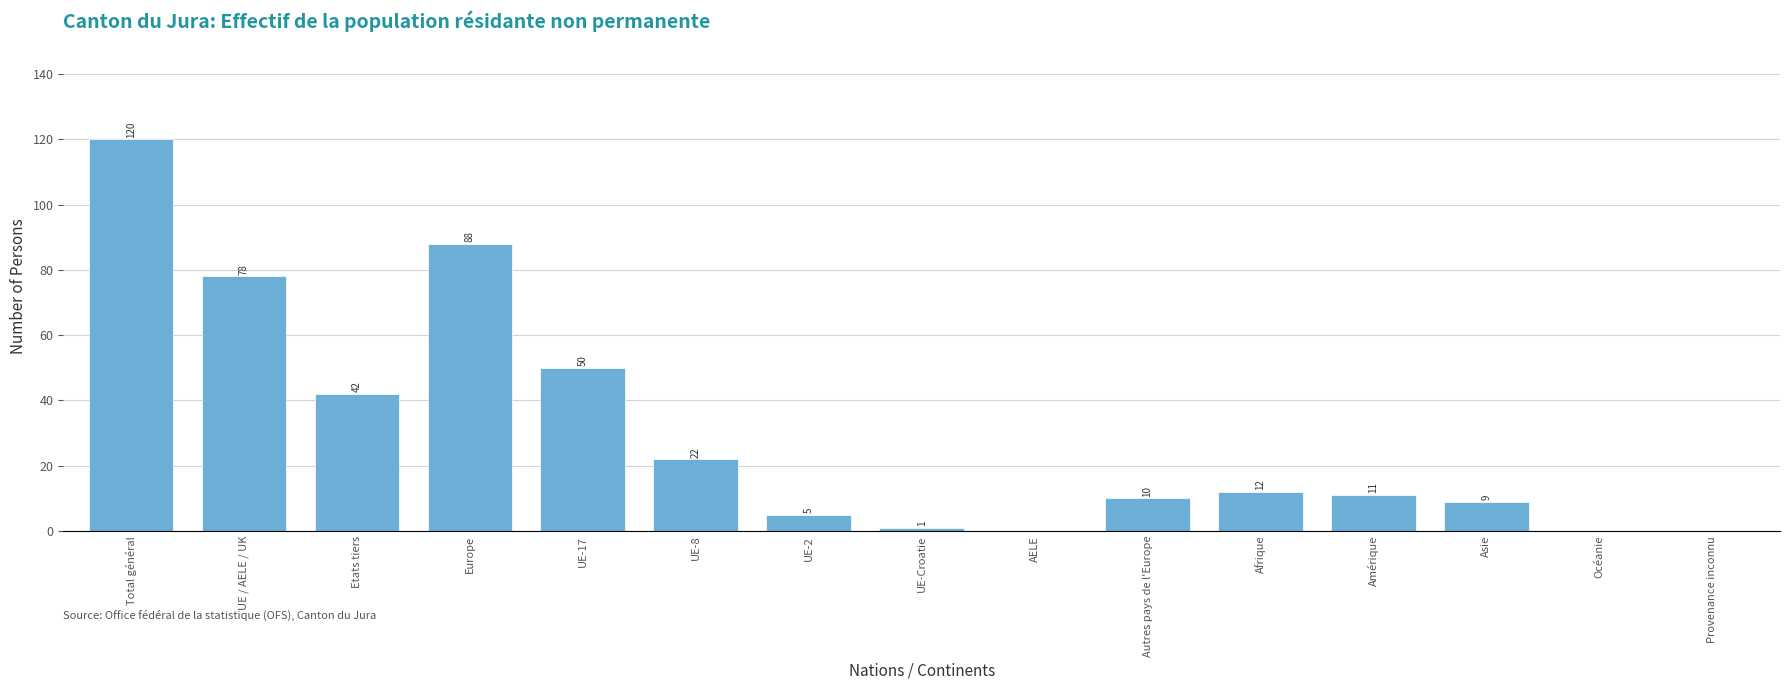

Reading left to right, transcribe all the data shown in this chart.

Total général=120	UE / AELE / UK=78	Etats tiers=42	Europe=88	UE-17=50	UE-8=22	UE-2=5	UE-Croatie=1	AELE=0	Autres pays de l'Europe=10	Afrique=12	Amérique=11	Asie=9	Océanie=0	Provenance inconnu=0